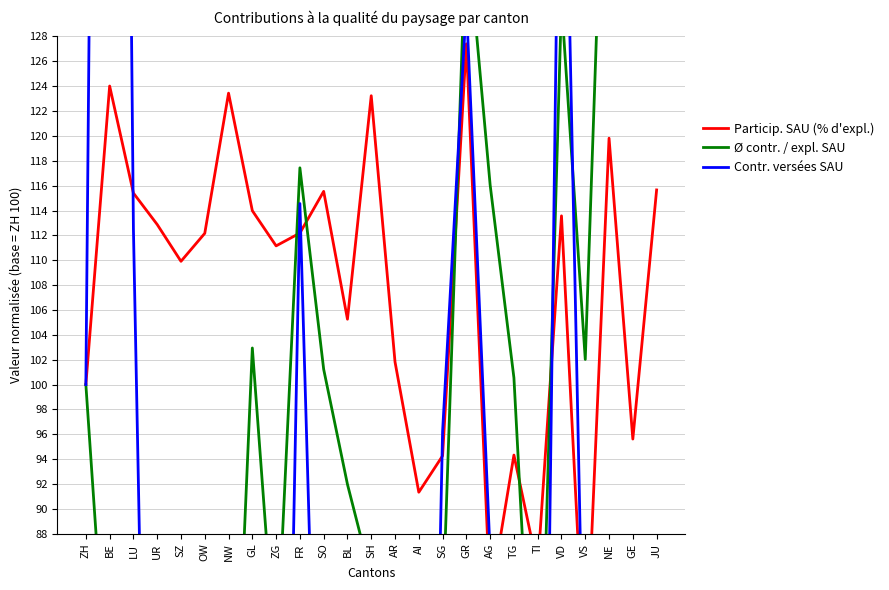

At which category is the sum across all series the highest?

BE